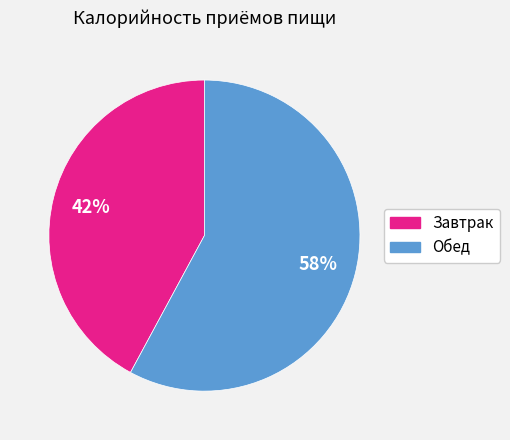

Which has a higher value, Завтрак or Обед?

Обед